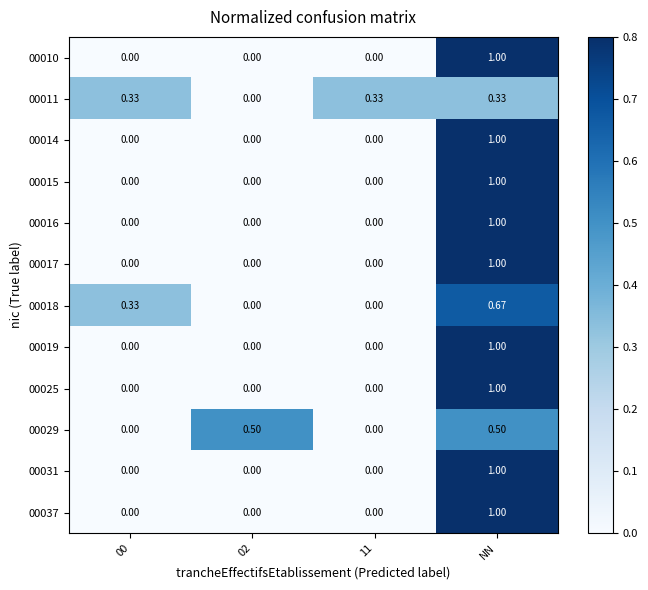

At which category is the sum across all series the highest?

NN